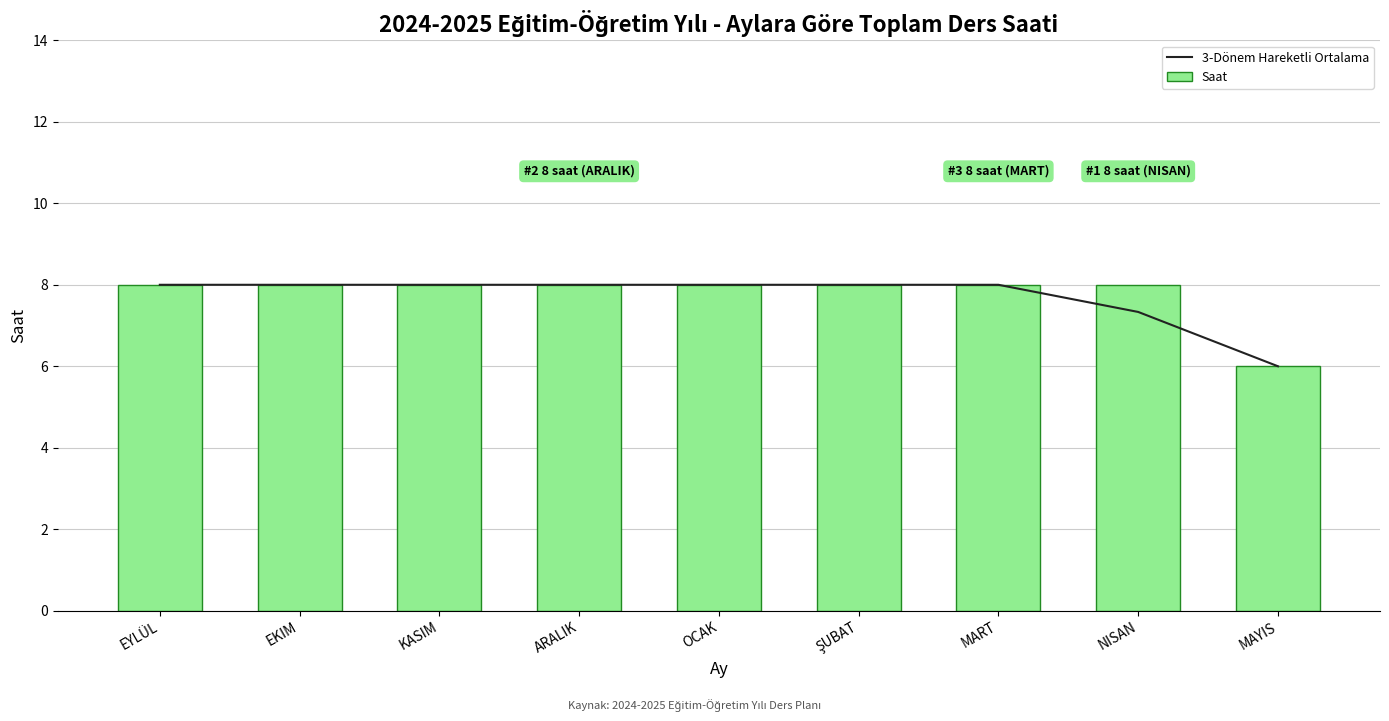

Reading right to left, list all the values displayed in this chart.

3-Dönem Hareketli Ortalama: MAYIS=6.0	NISAN=7.3	MART=8.0	ŞUBAT=8.0	OCAK=8.0	ARALIK=8.0	KASIM=8.0	EKIM=8.0	EYLÜL=8.0
Saat: MAYIS=6.0	NISAN=8.0	MART=8.0	ŞUBAT=8.0	OCAK=8.0	ARALIK=8.0	KASIM=8.0	EKIM=8.0	EYLÜL=8.0